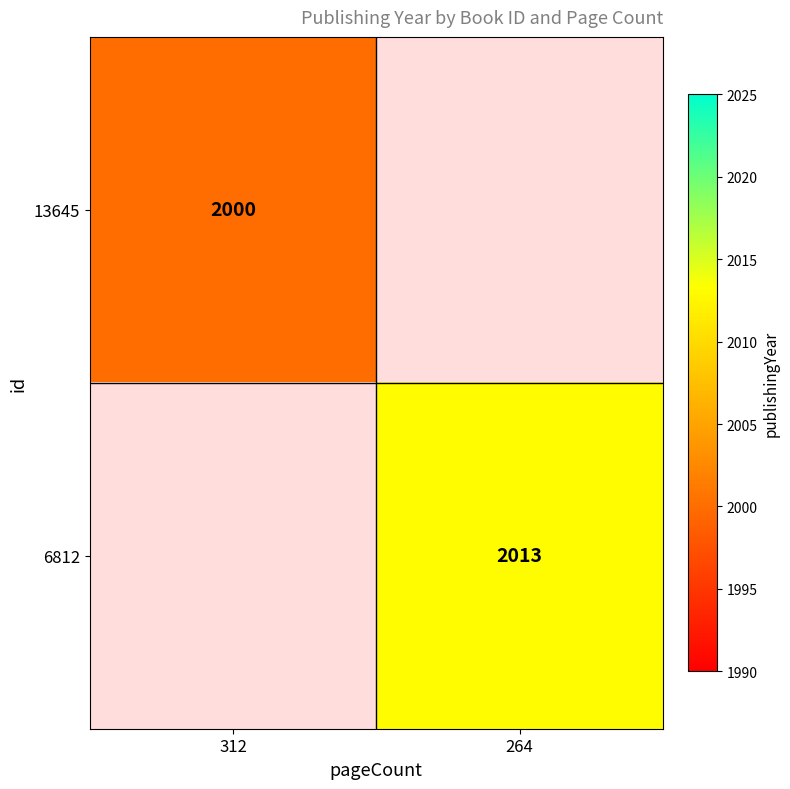

At which category does the chart reach its peak across all series?

264